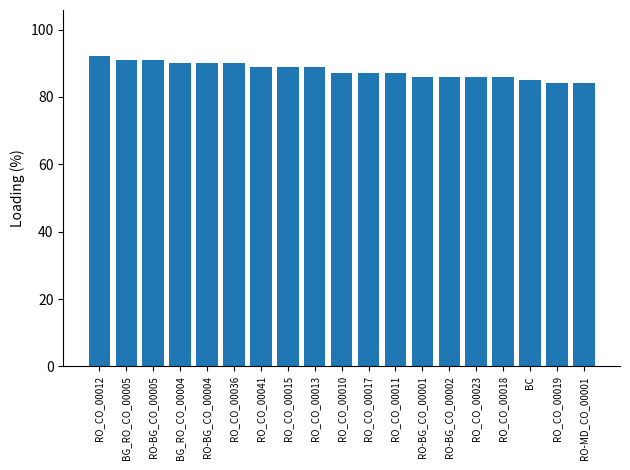

At which label does the data first exceed 87?

RO_CO_00012